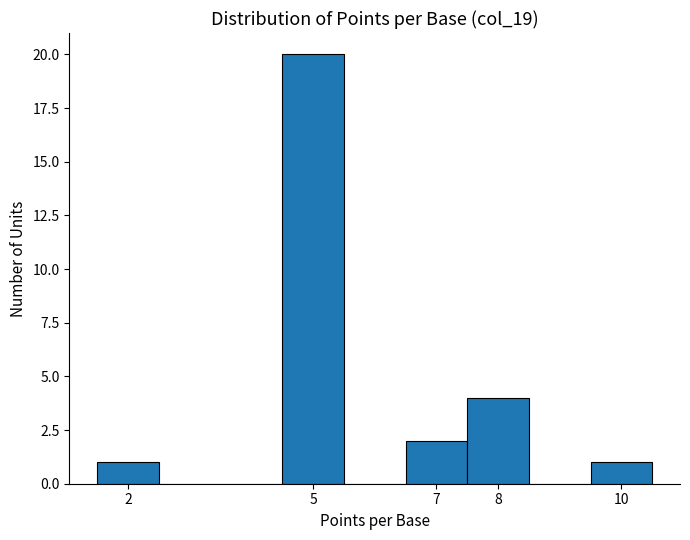

Which range on the x-axis has the tallest bar?

4.5 to 5.5